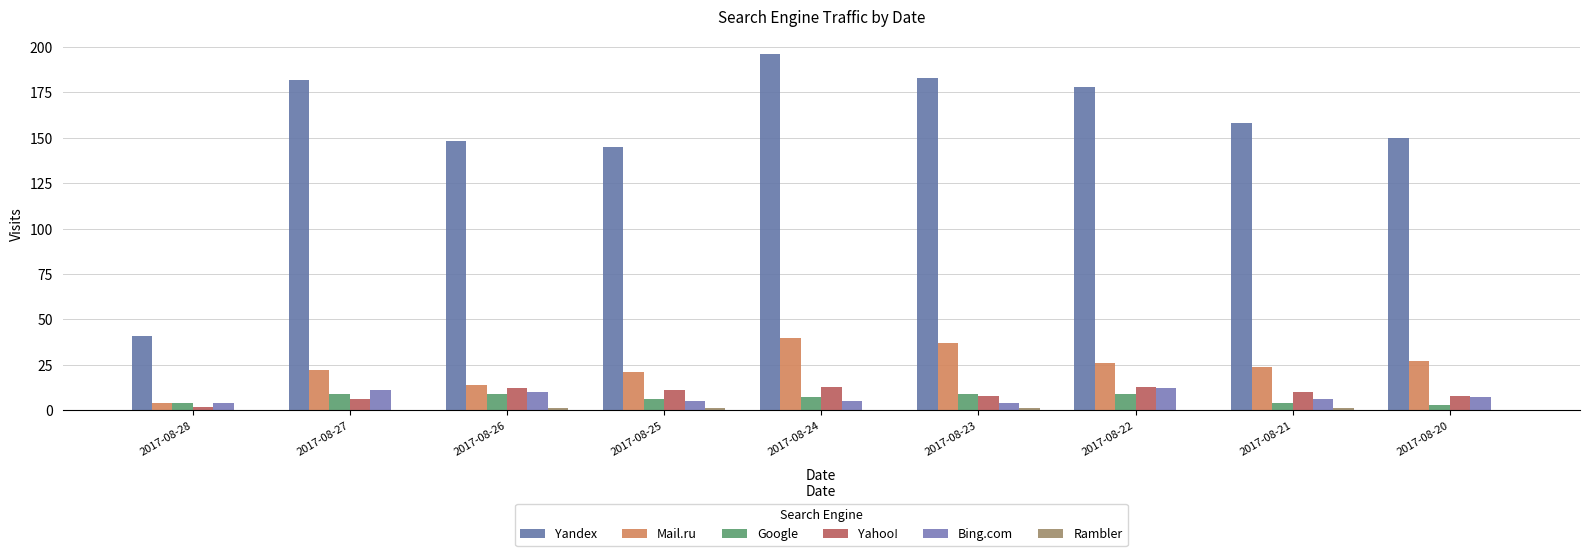

Which series has the largest range (max minus min)?

Yandex